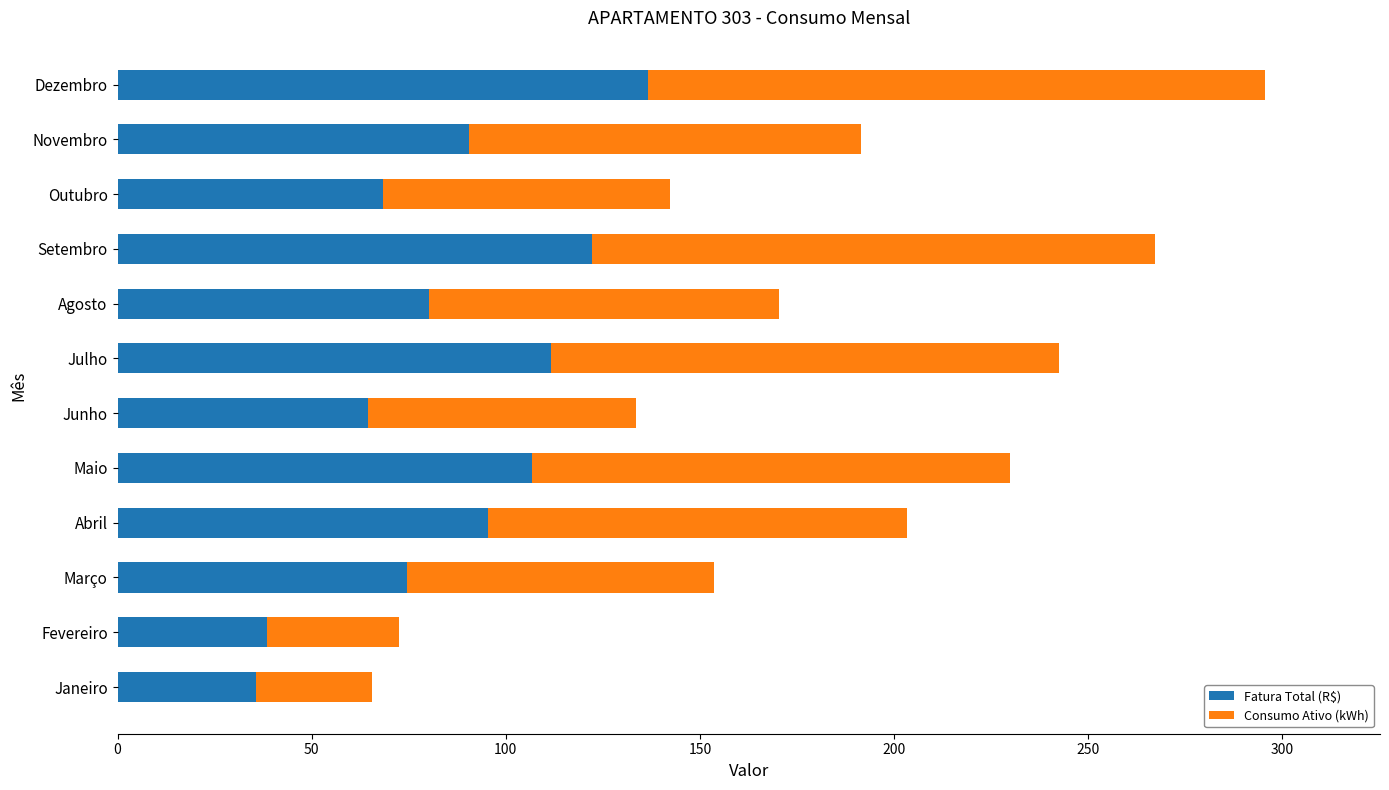

What is the difference between the Fatura Total (R$) values at Junho and Janeiro?

28.9